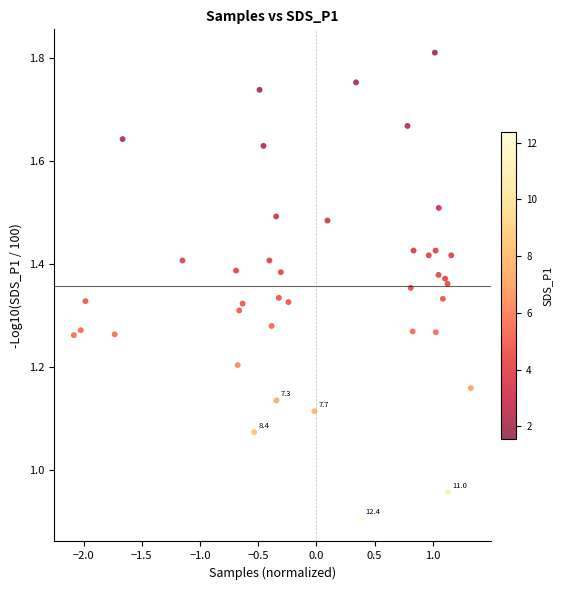

What is the range of Y values (max minus min)?

0.9